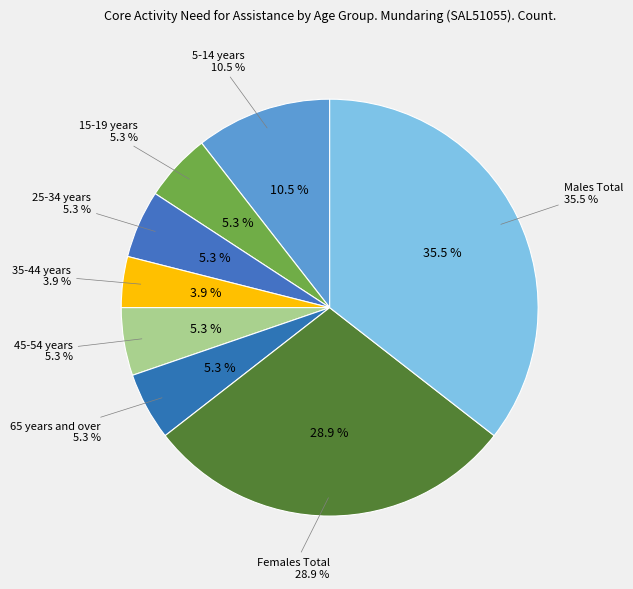

What portion of the pie excludes 65 years and over?

94.7%